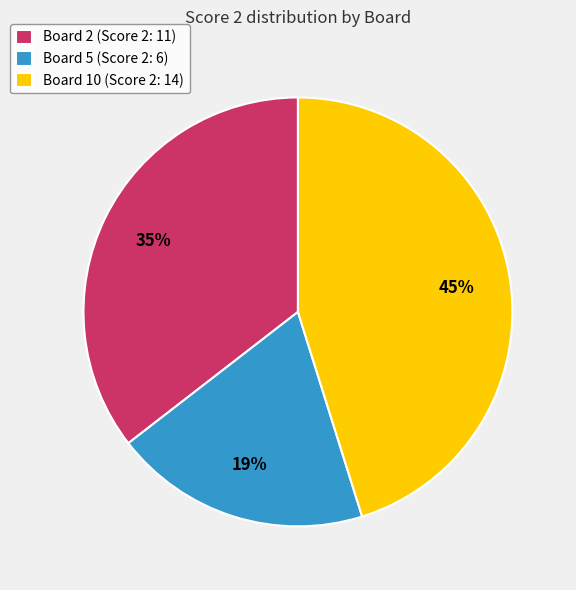

To the nearest percent, what is the difference between the Board 5 (Score 2: 6) and Board 10 (Score 2: 14) slice percentages?

26%